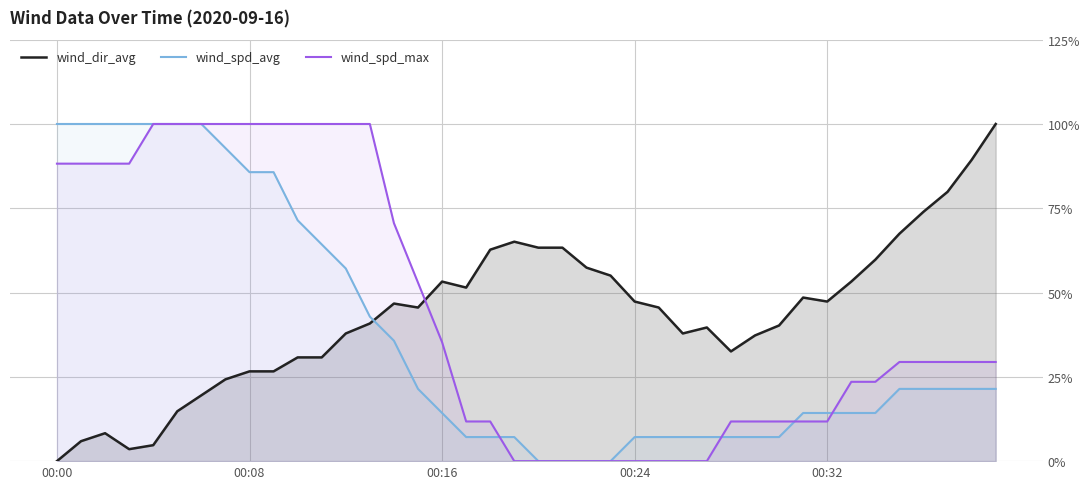

Rank the series at 10 from highest to lowest value.

wind_spd_max, wind_spd_avg, wind_dir_avg